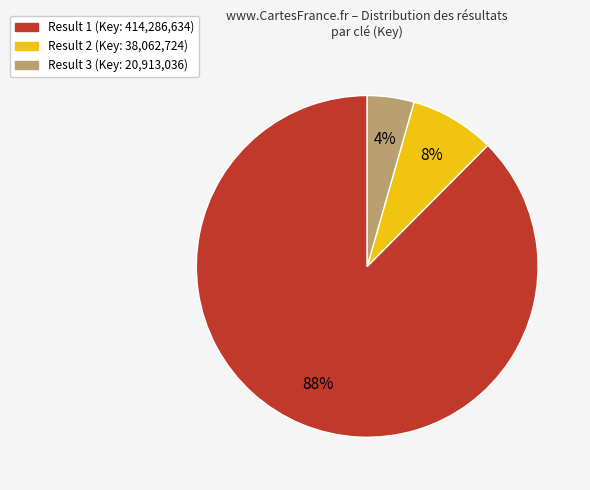

To the nearest percent, what is the average slice percentage?

33%